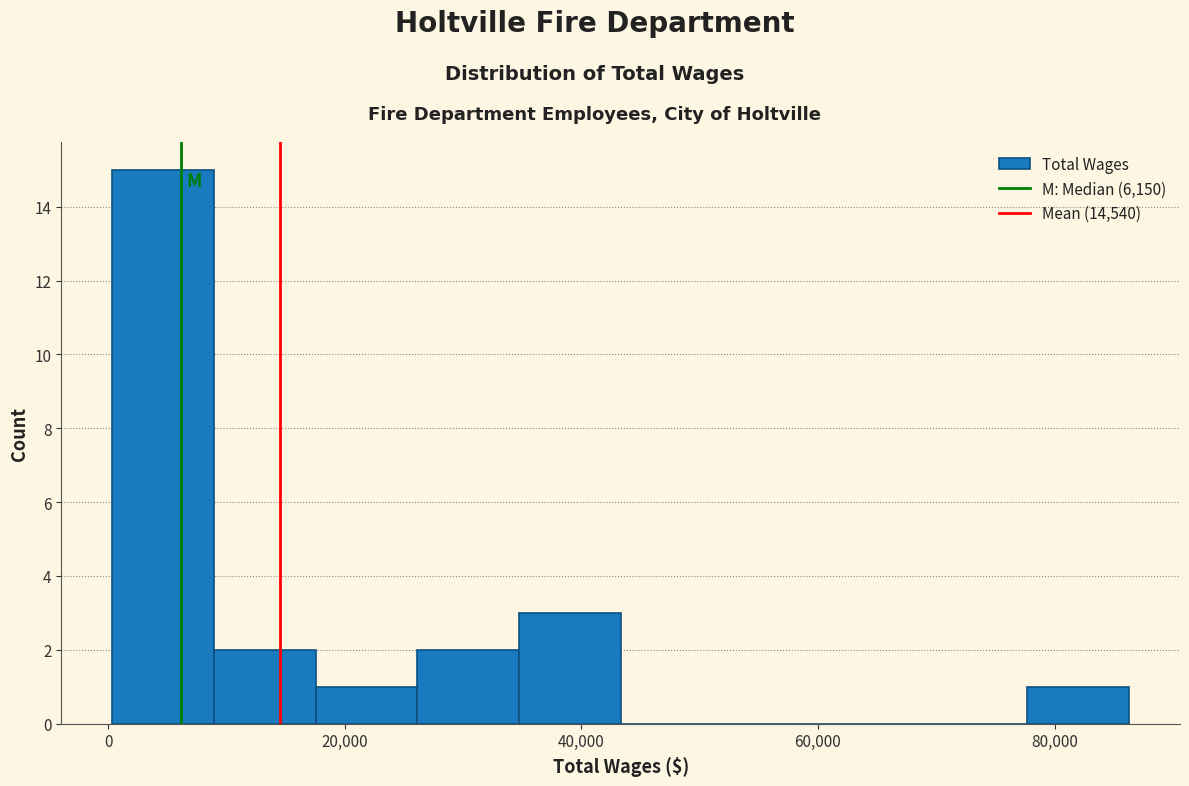

Reading left to right, list every bar in this chart as the range it spans on the x-axis followed by its height. Neither the bar edges nor the heights are printed on the chart, so give them approximately, as read against the axes.

0 to 8000: 15
8000 to 18000: 2
18000 to 26000: 1
26000 to 34000: 2
34000 to 44000: 3
44000 to 52000: 0
52000 to 60000: 0
60000 to 70000: 0
70000 to 78000: 0
78000 to 86000: 1